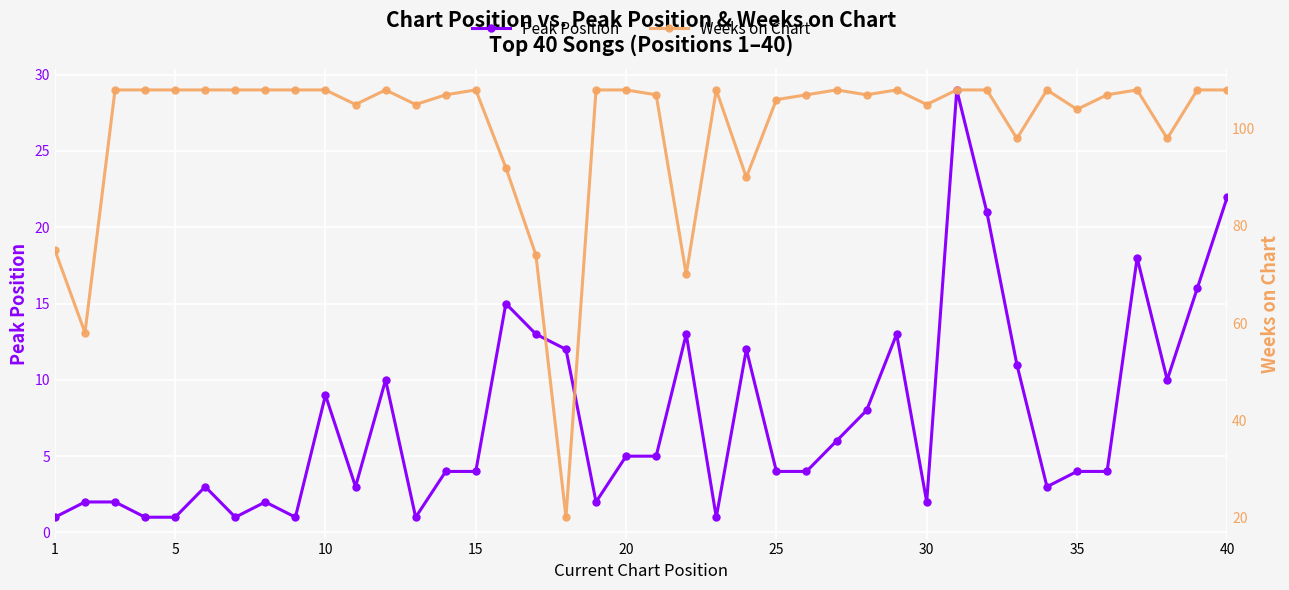

What is the sum of all Weeks on Chart values?

4003